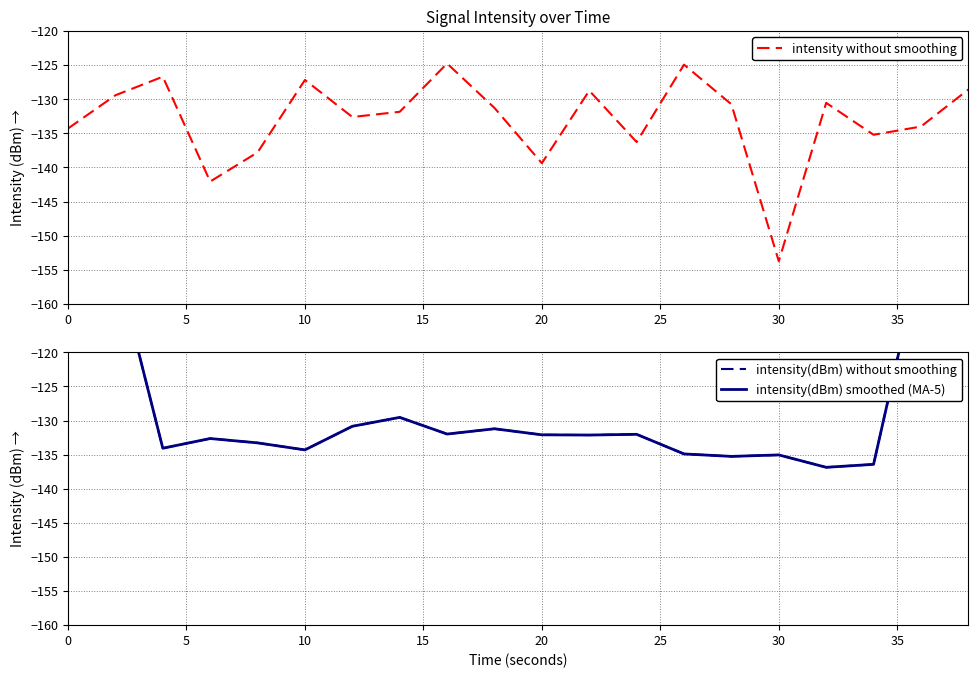

How many intersections are there between intensity(dBm) without smoothing and intensity without smoothing?

12